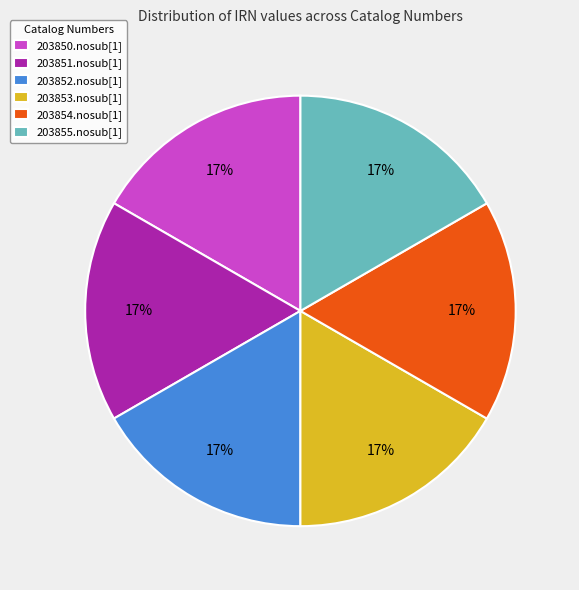

Is there a majority slice in this chart?

No